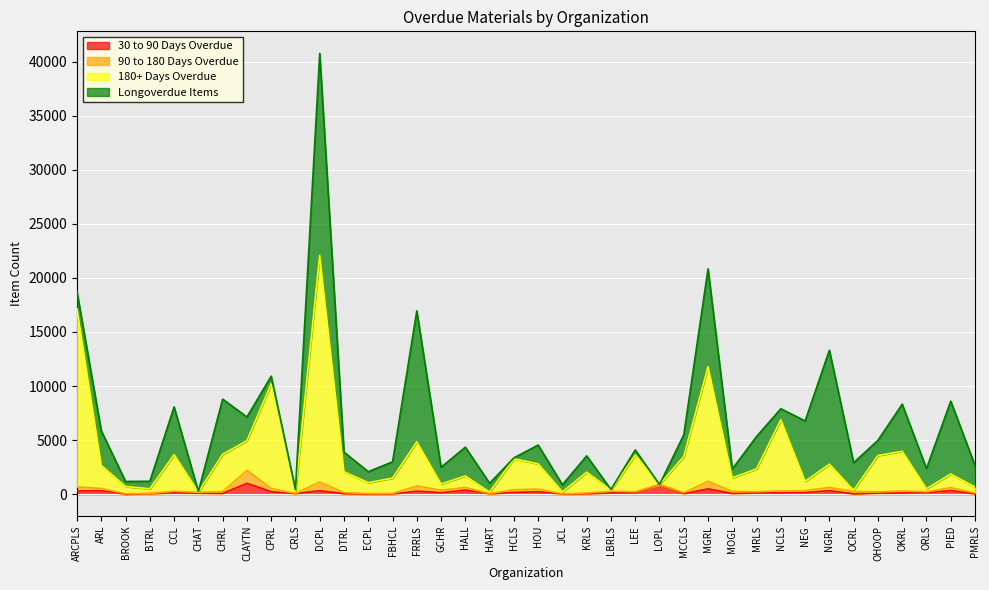

True or false: 30 to 90 Days Overdue and 180+ Days Overdue cross at least once.

False